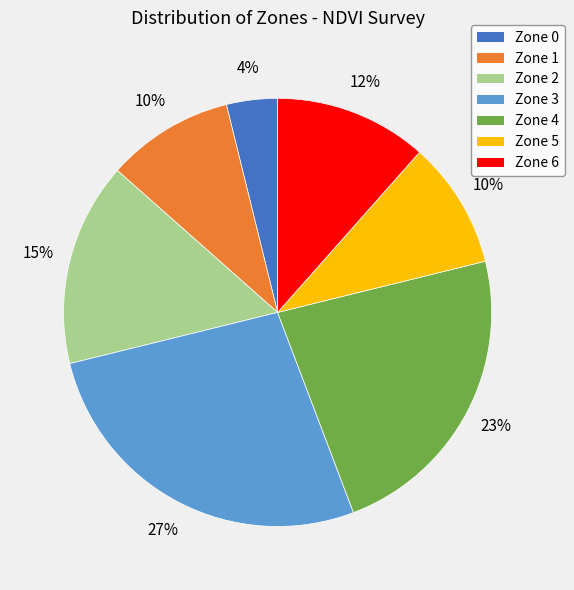

How many slices are in this pie chart?

7